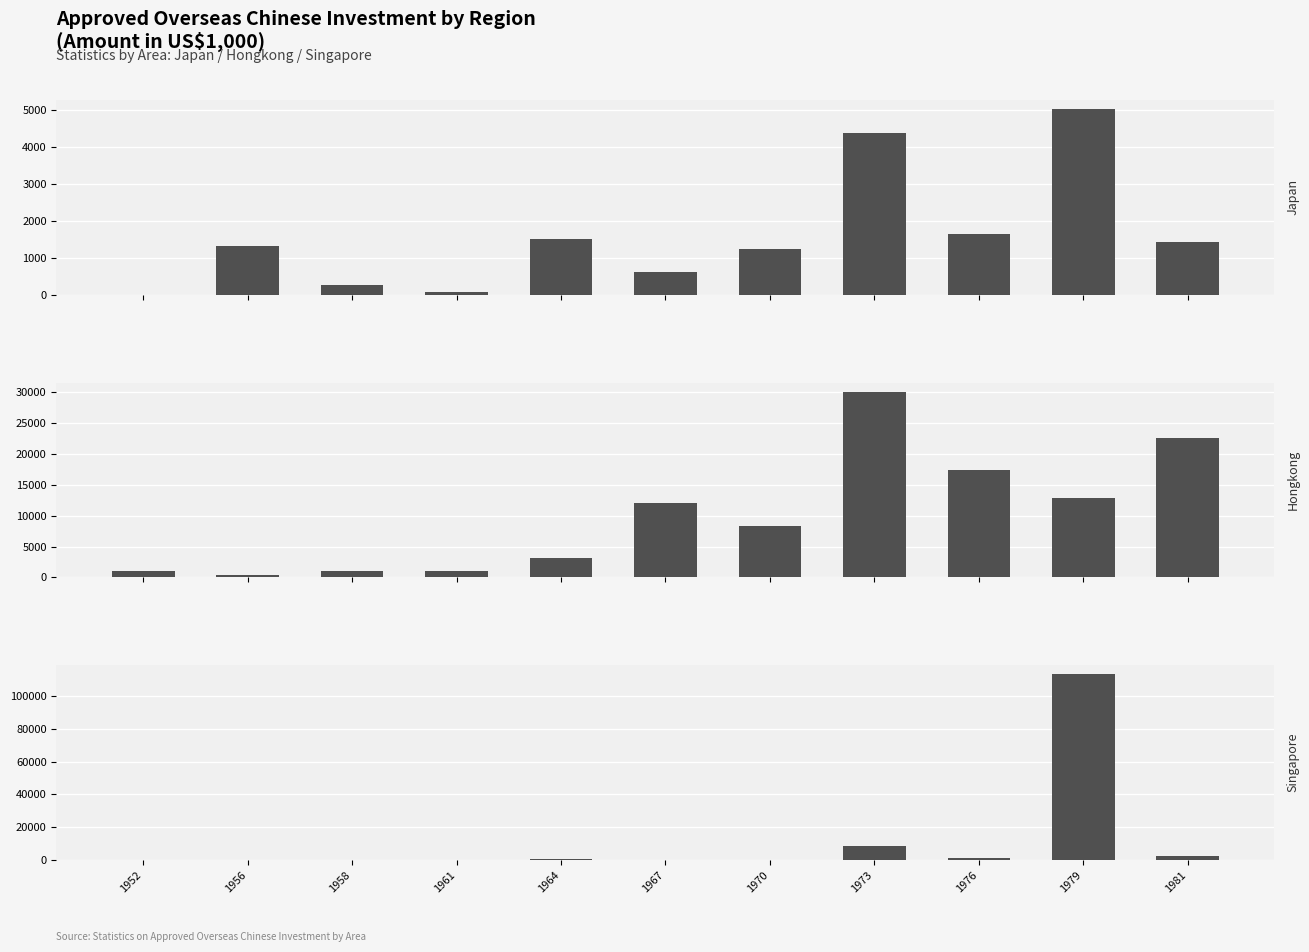

List the labels in order of Hongkong value, largest first.

1973, 1981, 1976, 1979, 1967, 1970, 1964, 1961, 1952, 1958, 1956